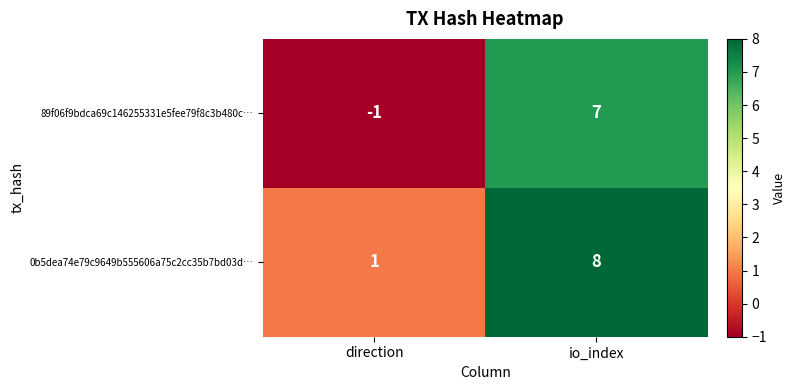

Where is 89f06f9bdca69c146255331e5fee79f8c3b480c… nearest to the value 3?

direction